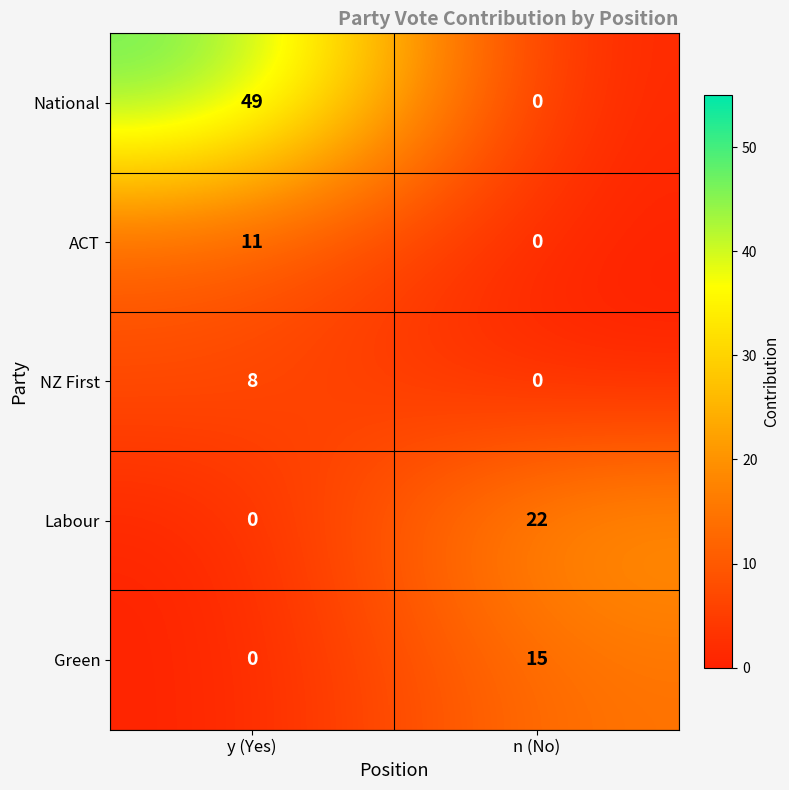

Reading right to left, list all the values displayed in this chart.

National: 0	49
ACT: 0	11
NZ First: 0	8
Labour: 22	0
Green: 15	0